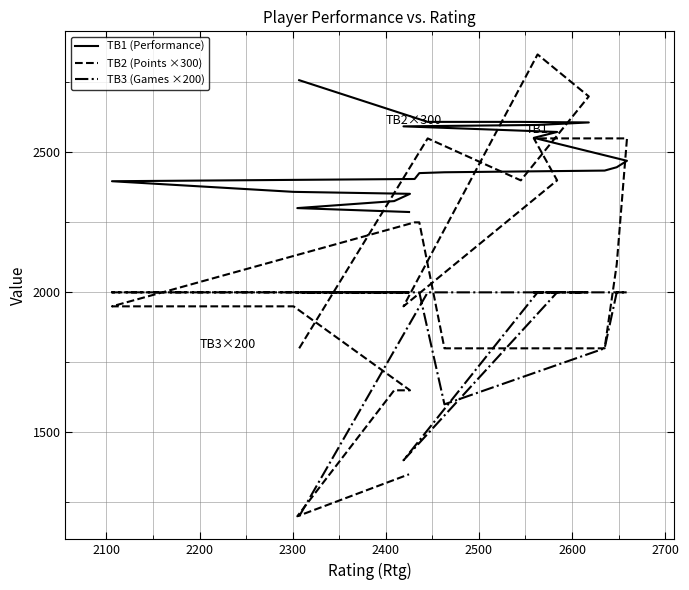

What is the label of the 18th point from the right?

2200